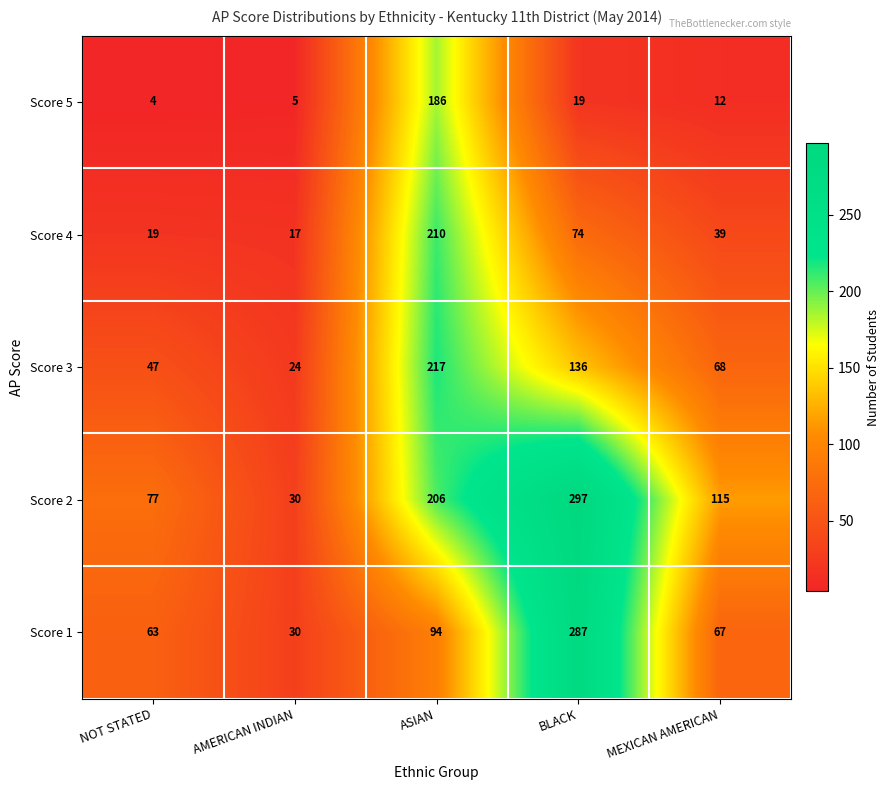

Reading left to right, transcribe all the data shown in this chart.

Score 5: NOT STATED=4	AMERICAN INDIAN=5	ASIAN=186	BLACK=19	MEXICAN AMERICAN=12
Score 4: NOT STATED=19	AMERICAN INDIAN=17	ASIAN=210	BLACK=74	MEXICAN AMERICAN=39
Score 3: NOT STATED=47	AMERICAN INDIAN=24	ASIAN=217	BLACK=136	MEXICAN AMERICAN=68
Score 2: NOT STATED=77	AMERICAN INDIAN=30	ASIAN=206	BLACK=297	MEXICAN AMERICAN=115
Score 1: NOT STATED=63	AMERICAN INDIAN=30	ASIAN=94	BLACK=287	MEXICAN AMERICAN=67